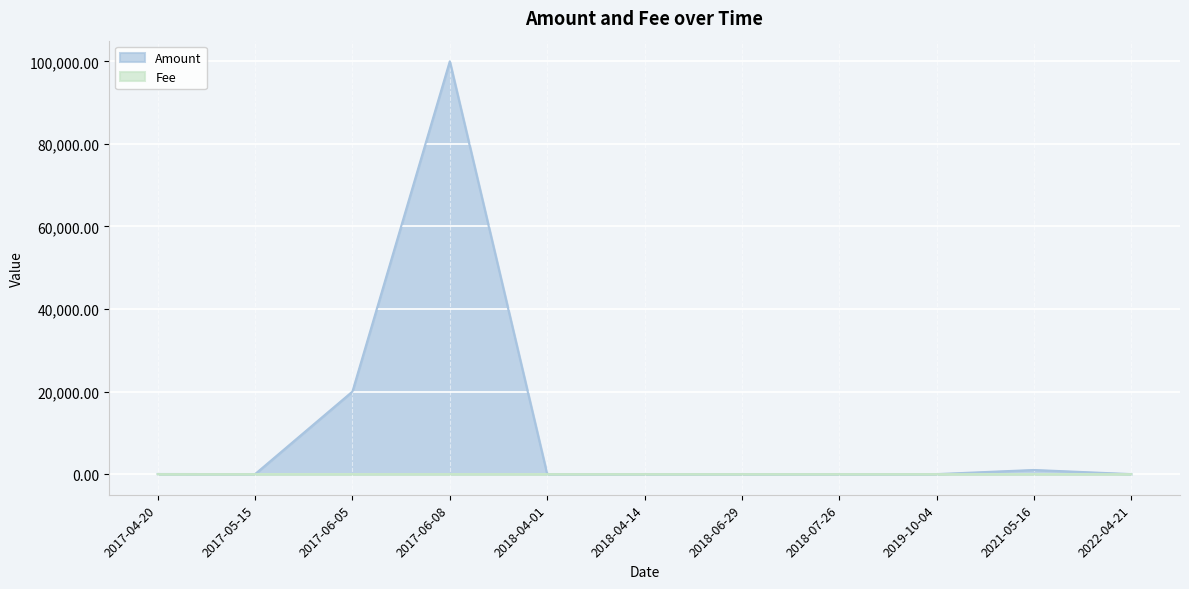

Where is the first local minimum for Amount?

2017-05-15